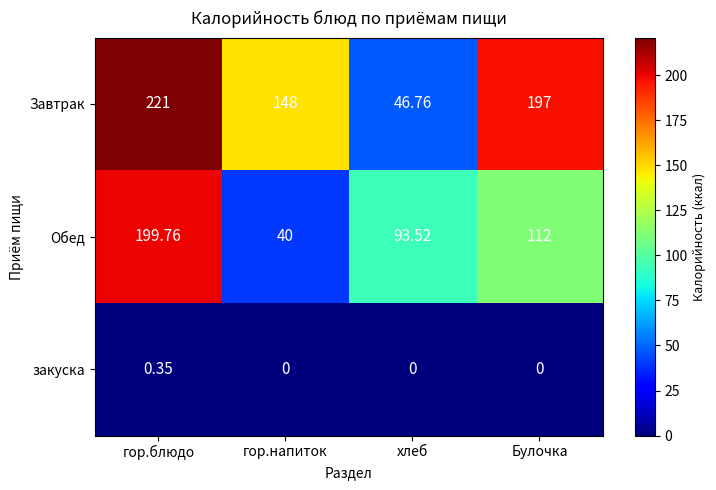

Rank the series by their average value, from lowest to highest.

закуска, Обед, Завтрак